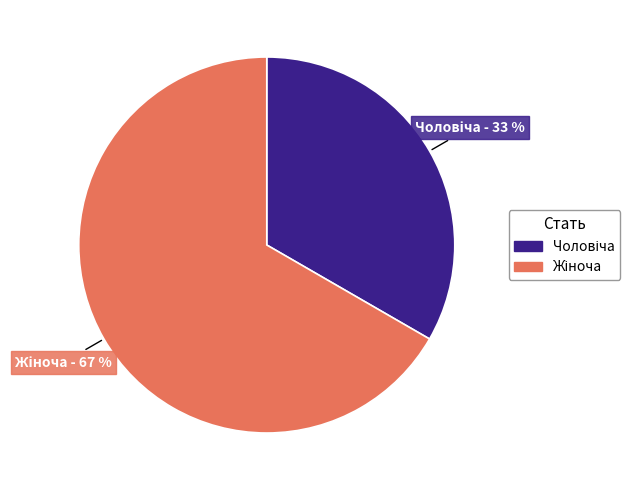

To the nearest percent, what is the average slice percentage?

50%